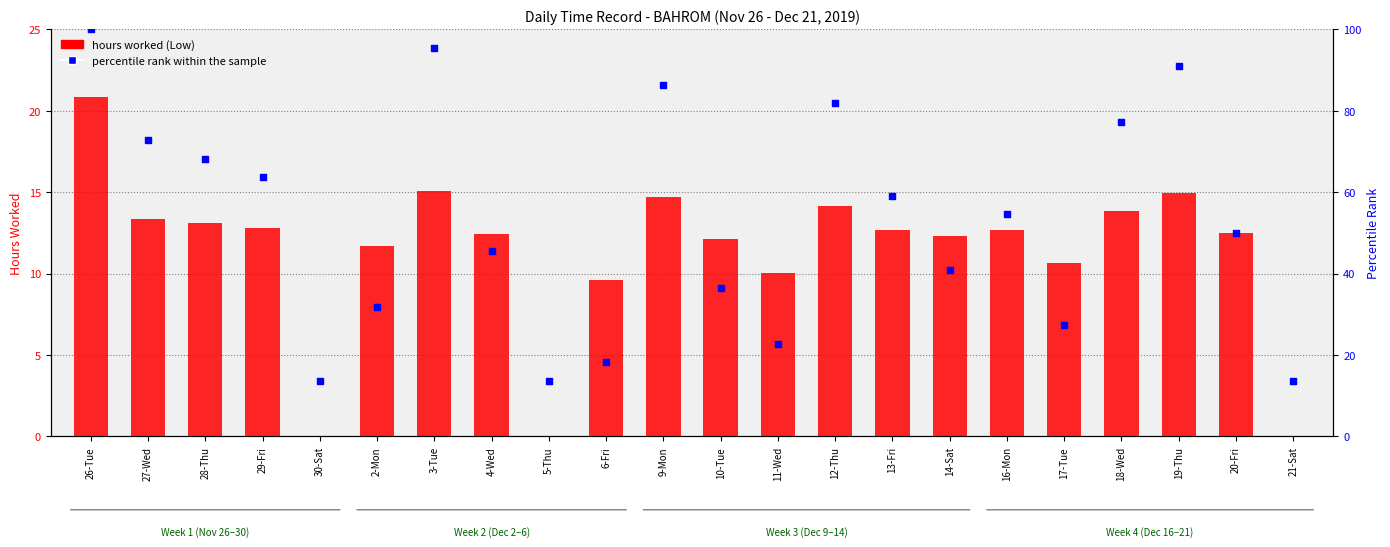

Which series contains the highest Y value?

percentile rank within the sample